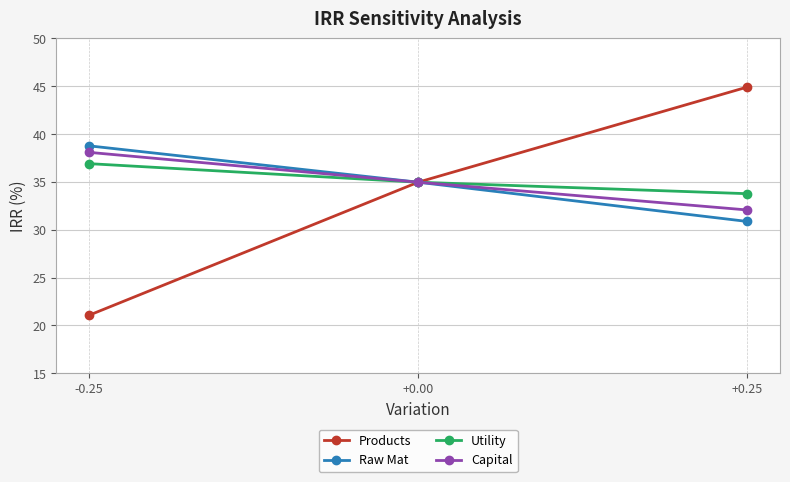

What position from the right is +0.00?

2